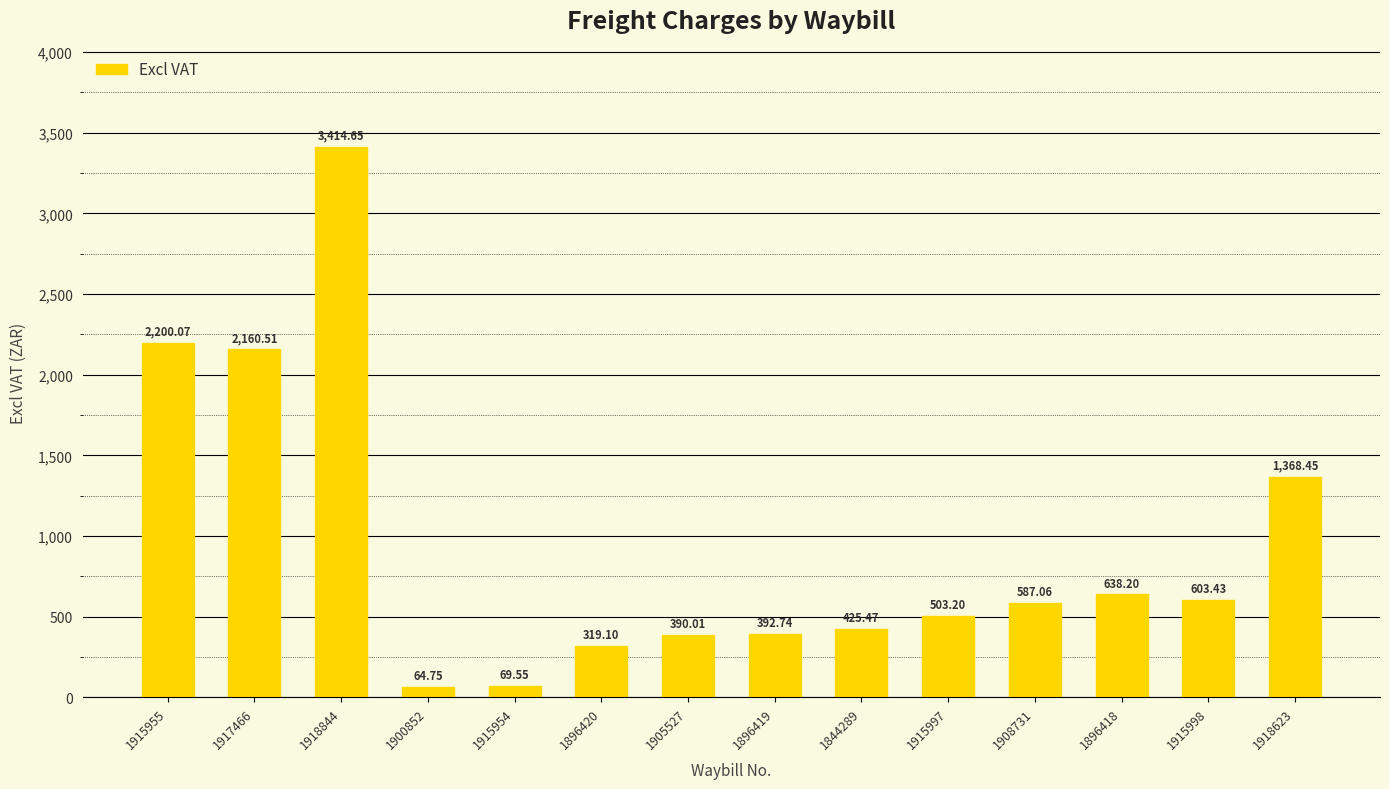

Approximately how many times larger is the value at 1915997 compared to 1905527?

1.3